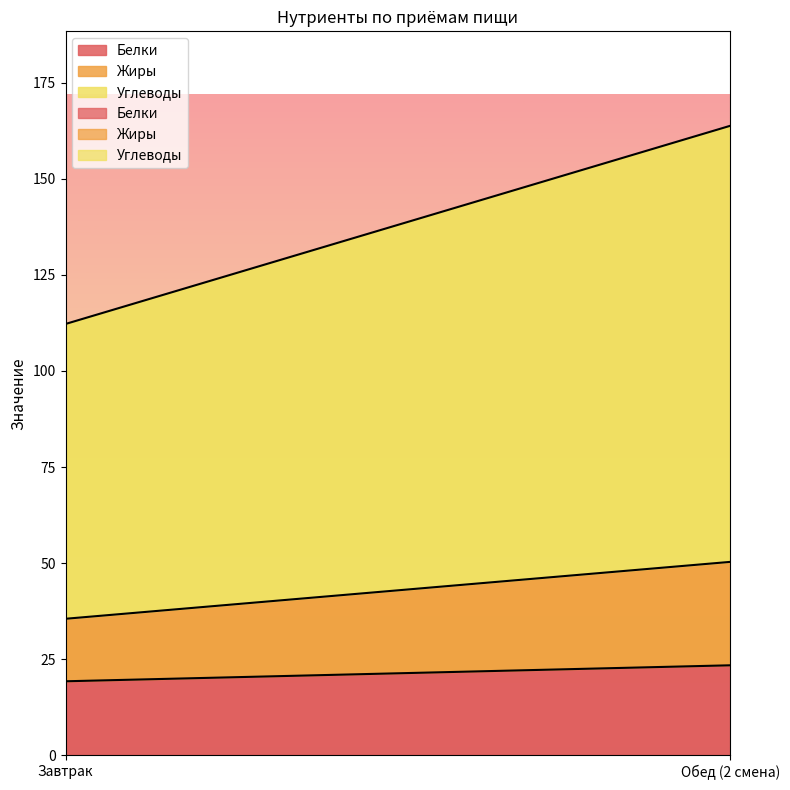

What is the sum of the Белки values at Обед (2 смена) and Завтрак?

42.6